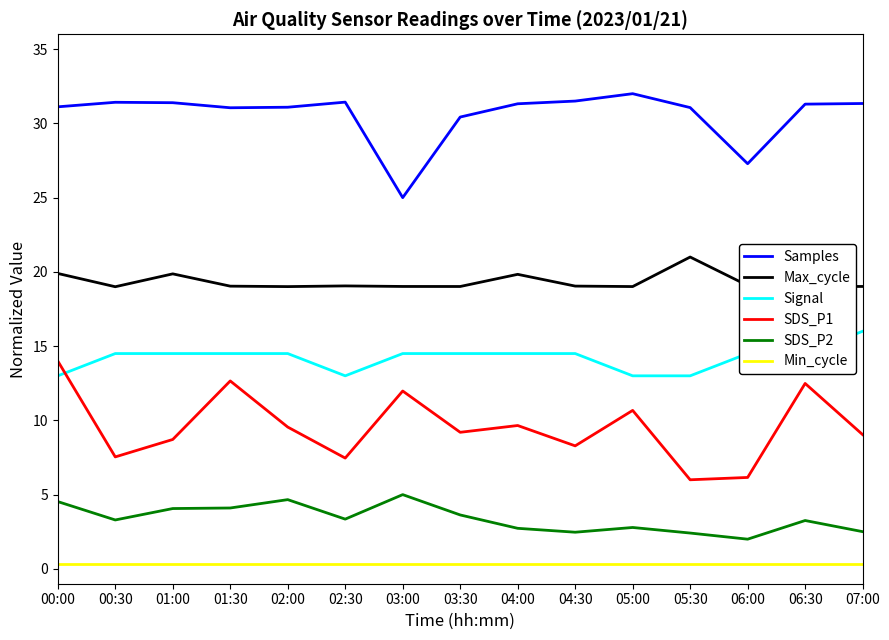

What position from the left is 00:00?

1